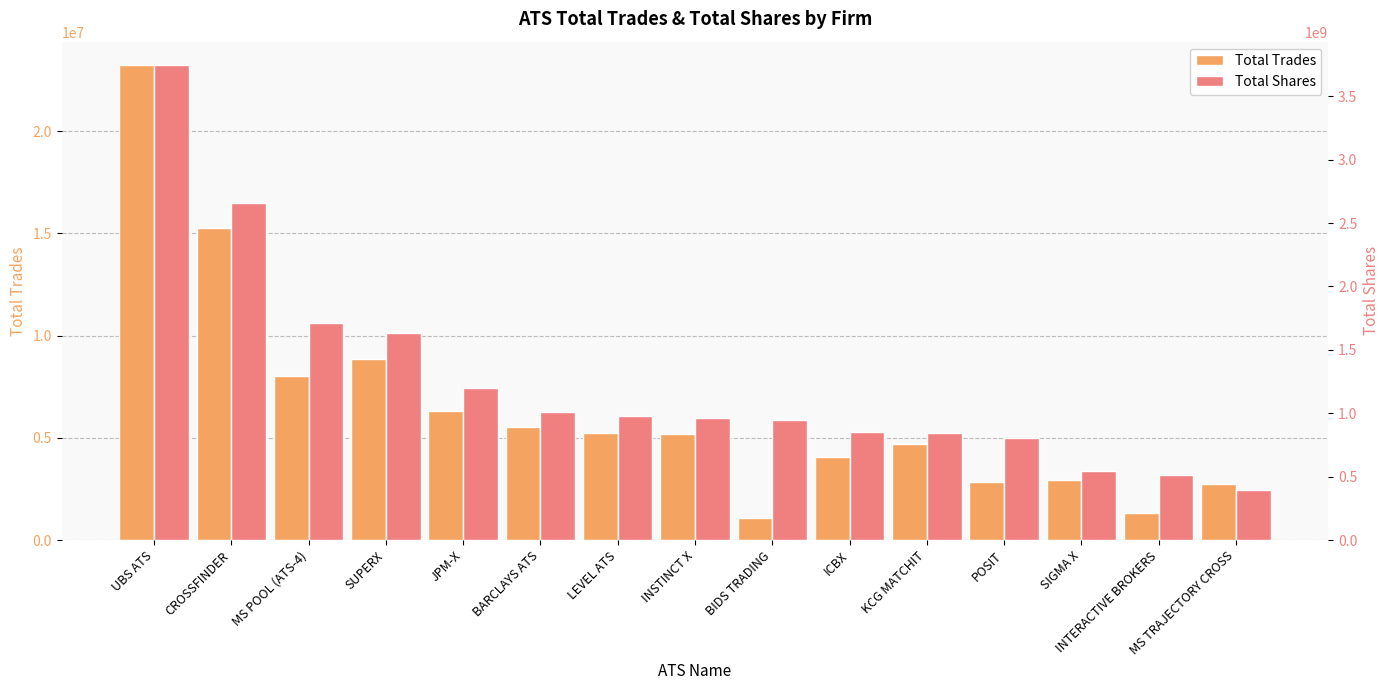

What is the difference between the maximum and minimum values in the Total Trades series?

22125908